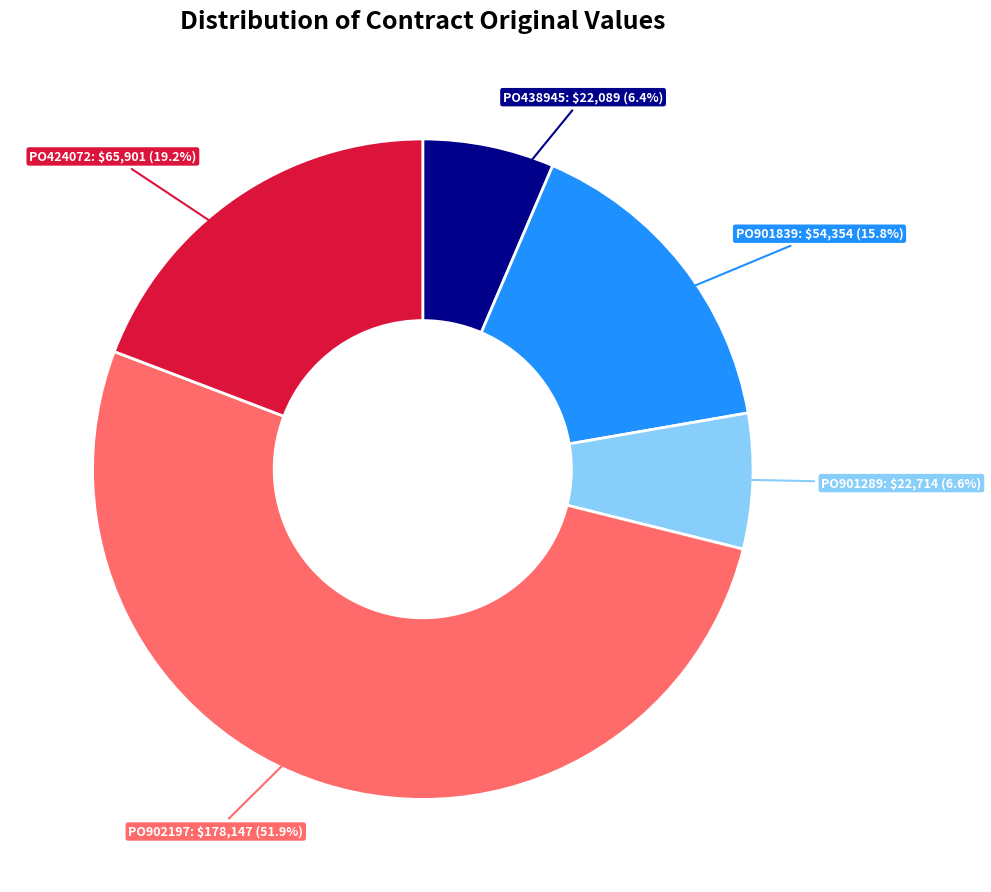

Is there any slice that represents more than half of the pie?

Yes